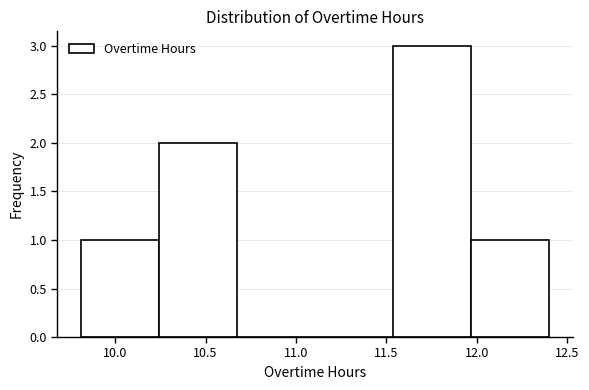

Which range on the x-axis has the tallest bar?

11.55 to 11.95